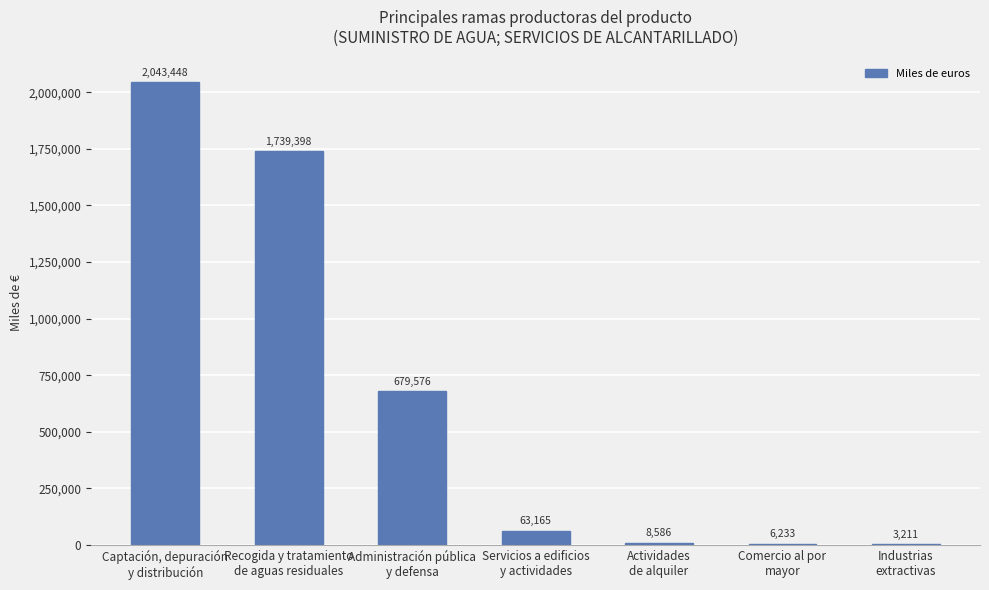

The chart shows a value of 6233 at Comercio al por
mayor. True or false?

True